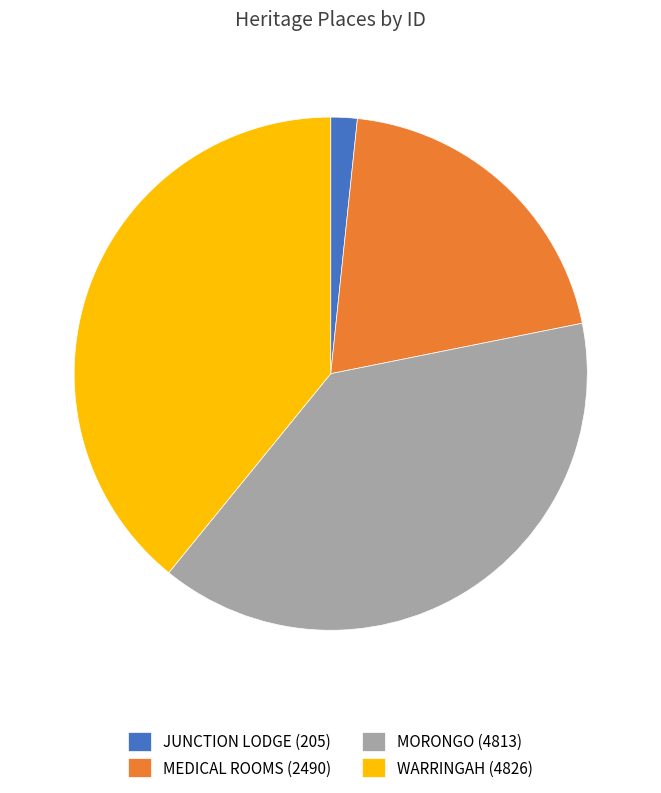

Count the number of slices in the pie.

4